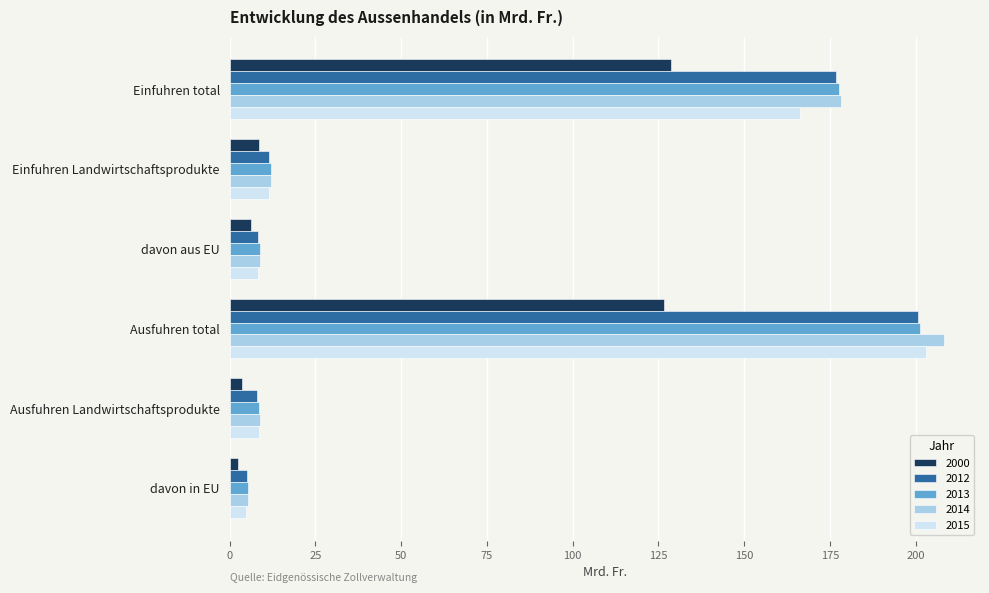

What is the lowest value of the 2012 series?

5.0